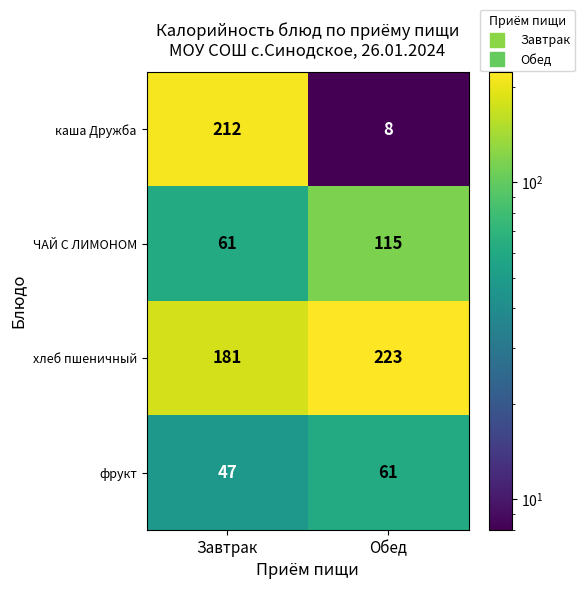

The каша Дружба series shows 8 at Обед. True or false?

True